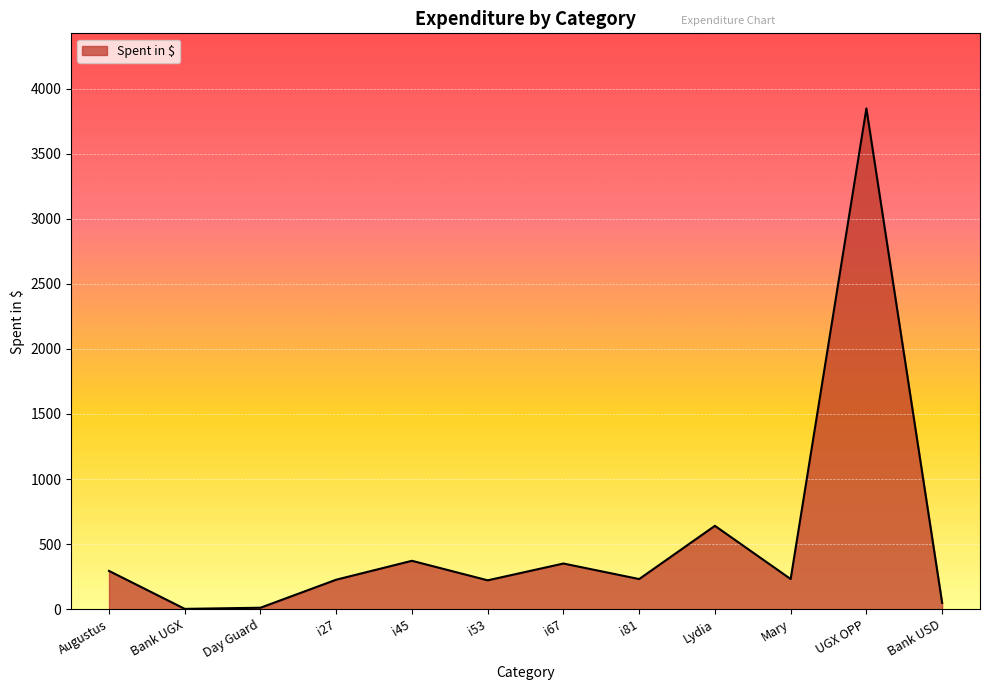

Does the chart have visible grid lines?

Yes